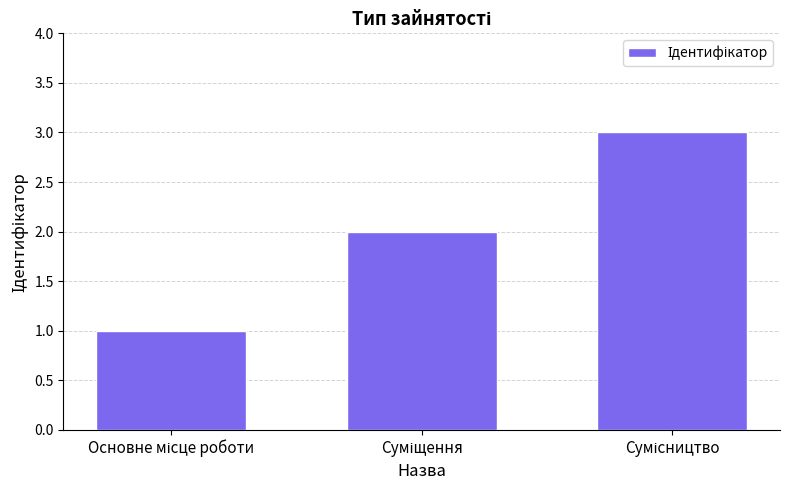

What is the sum of all values?

6